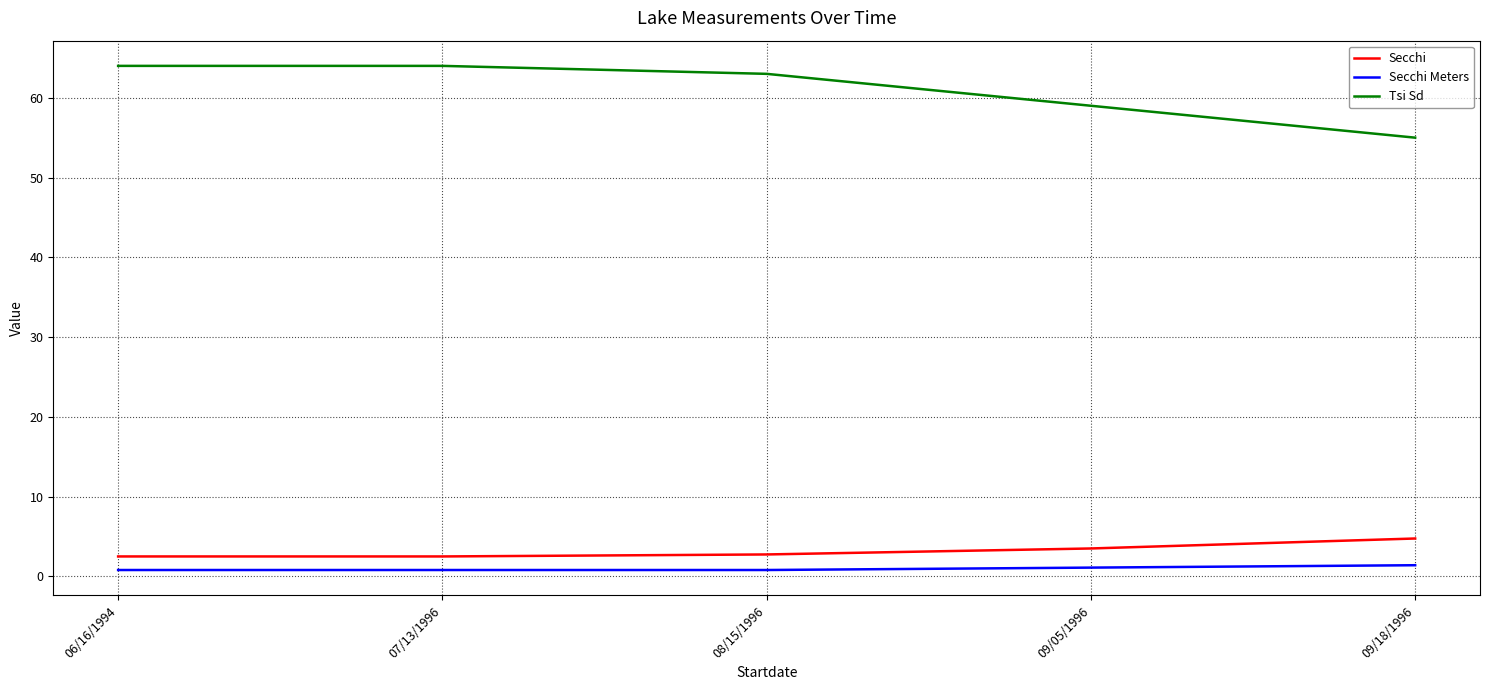

List the series in order of their peak value, highest first.

Tsi Sd, Secchi, Secchi Meters